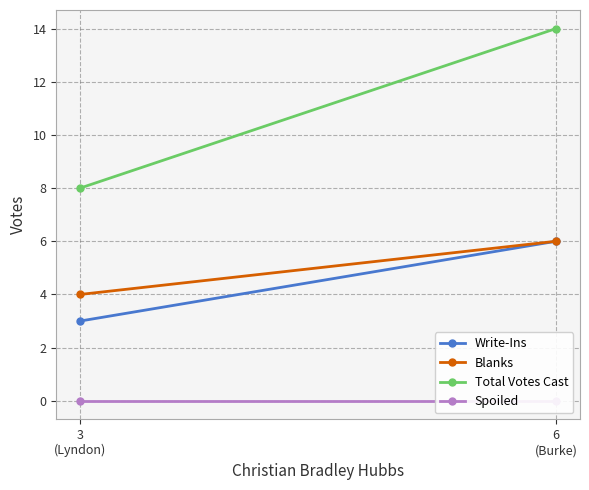

Reading right to left, what are all the values shown in this chart?

Write-Ins: 3
(Lyndon)=3	6
(Burke)=6
Blanks: 3
(Lyndon)=4	6
(Burke)=6
Total Votes Cast: 3
(Lyndon)=8	6
(Burke)=14
Spoiled: 3
(Lyndon)=0	6
(Burke)=0